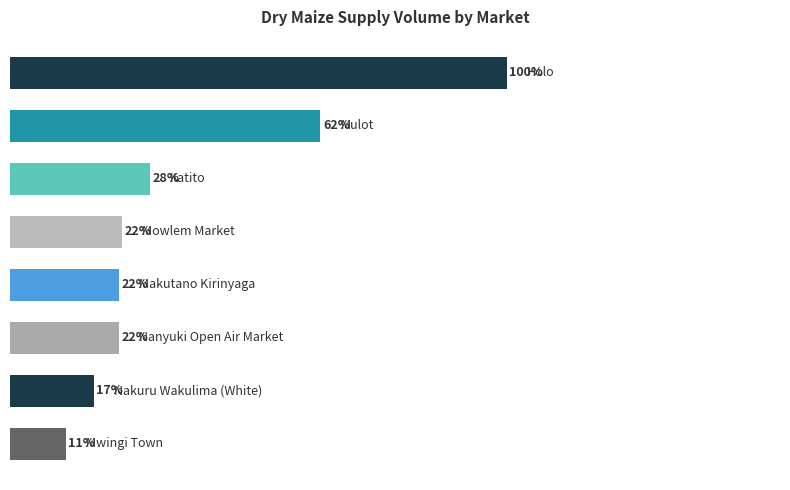

Are the bars horizontal?

Yes